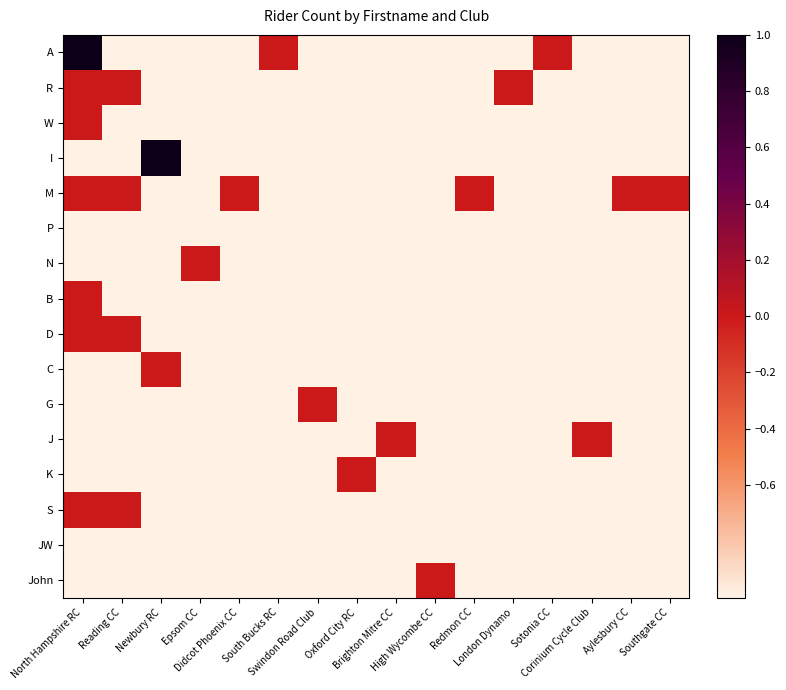

How many categories are shown in the chart?

16